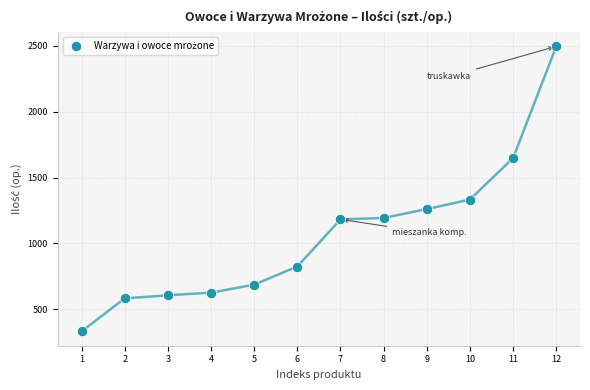

What Y value in the scatter plot is closest to 1413?

1333